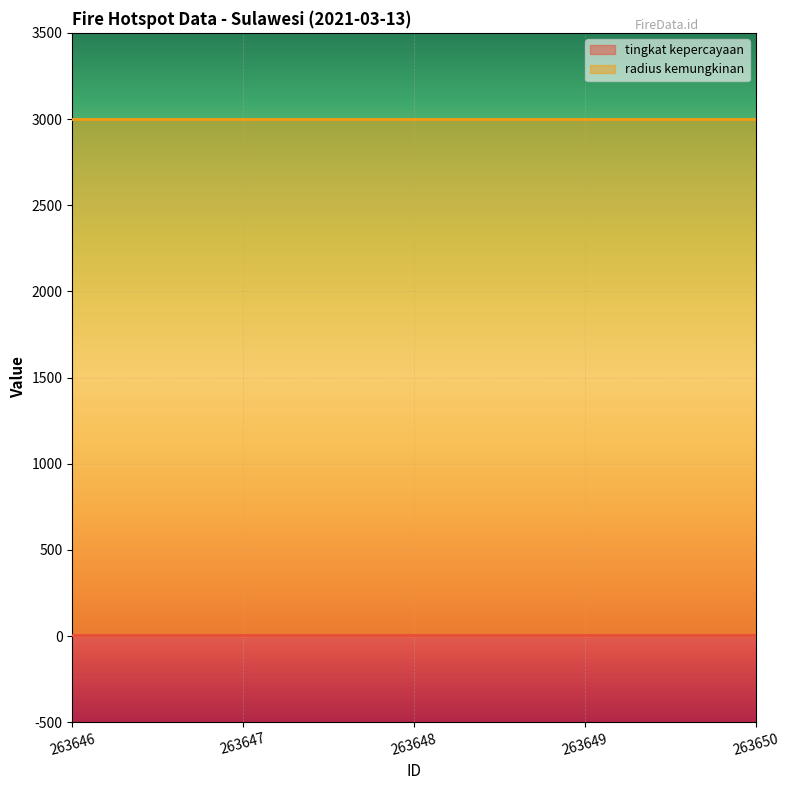

Does the chart display data point markers on the line(s)?

No